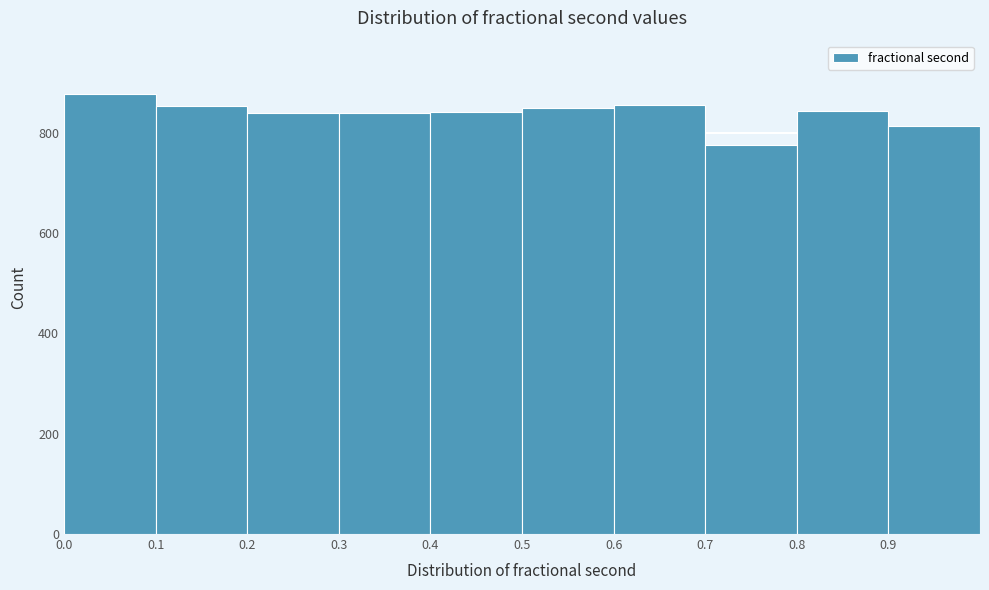

How tall is the bar that spans 0.6 to 0.7 on the x-axis? The values are not printed on the chart, so give them approximately, as read against the axis.

860